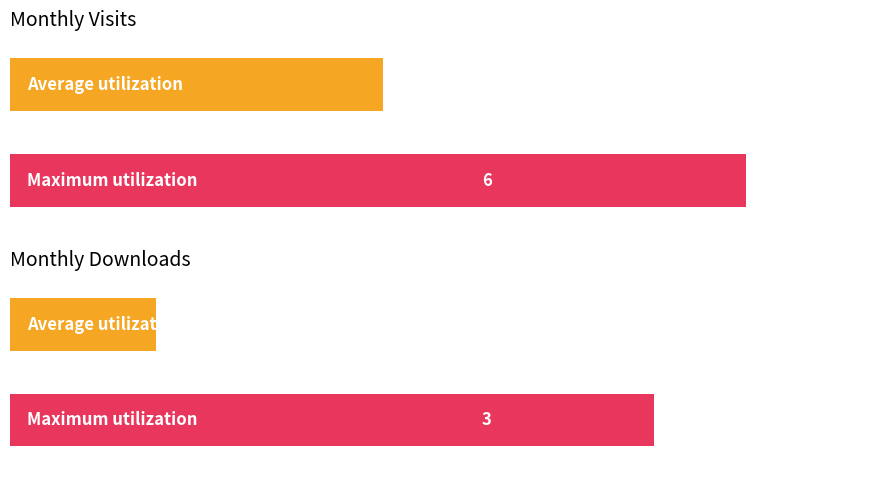

Is it true that monthly_visit equals 6 at 2024-03?

False